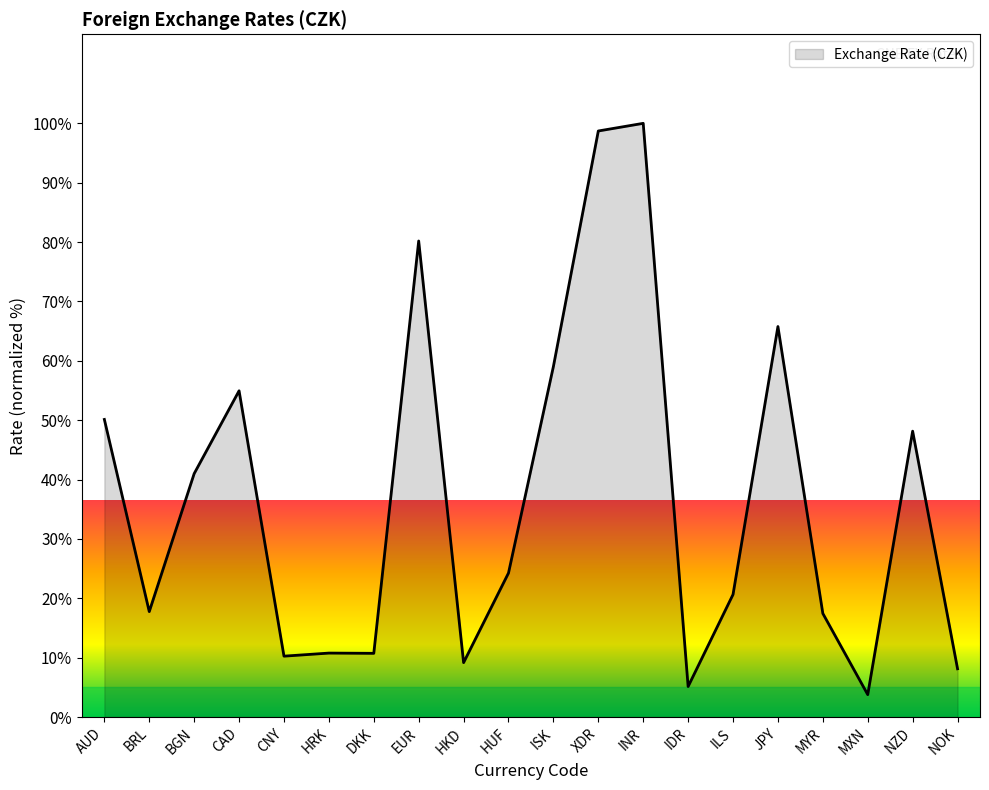

What position from the right is HRK?

15